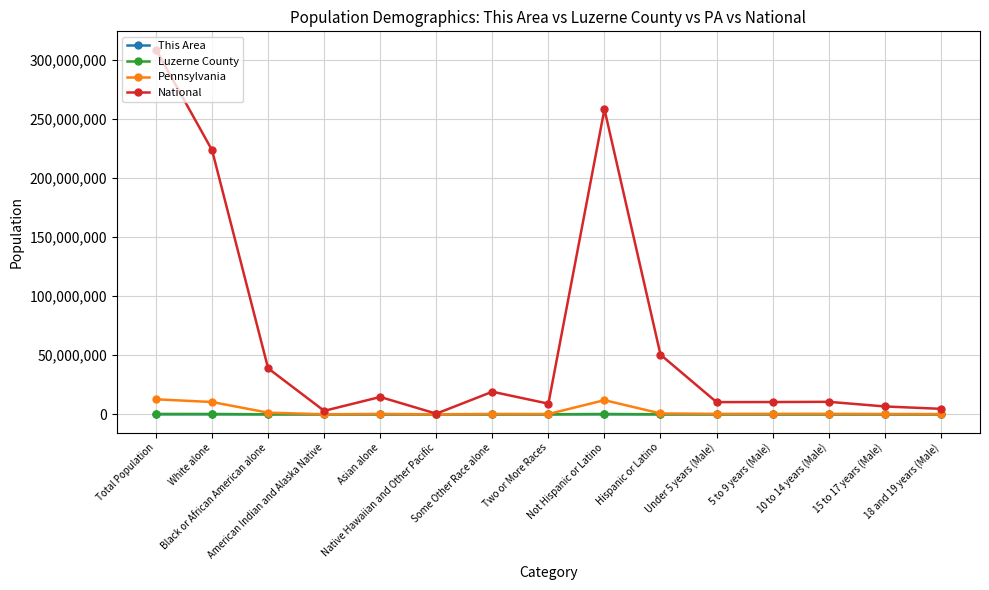

Is it true that Pennsylvania equals 384359 at 5 to 9 years (Male)?

True